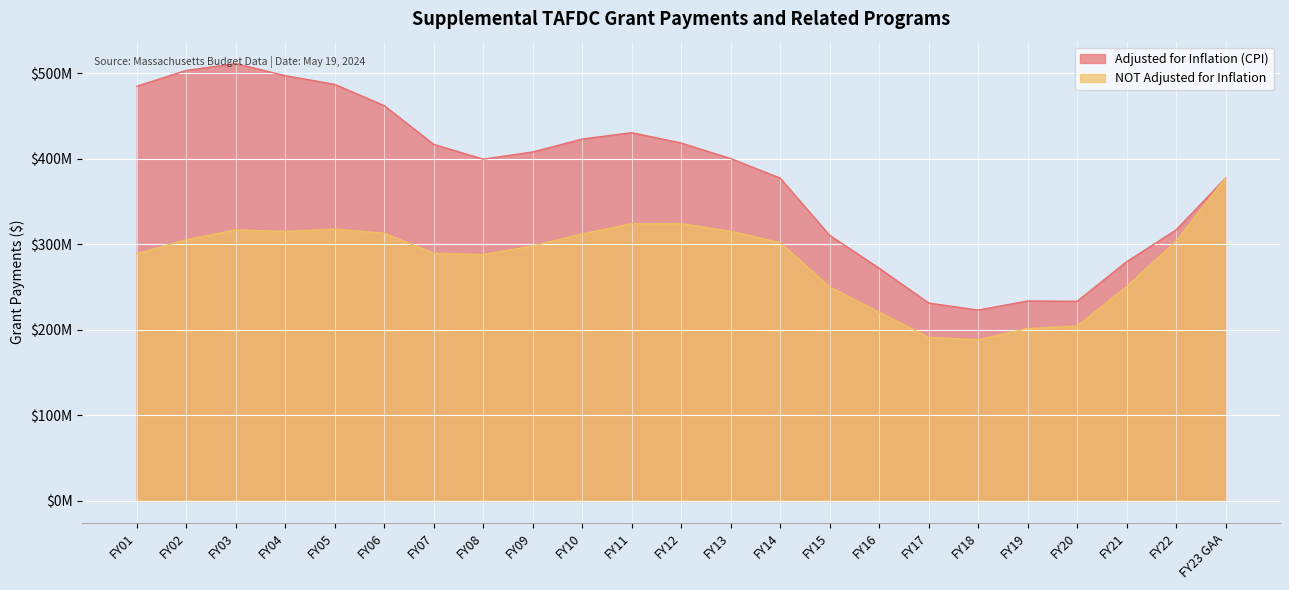

Rank the categories by Adjusted for Inflation (CPI) value from lowest to highest.

FY18, FY17, FY20, FY19, FY16, FY21, FY15, FY22, FY14, FY23 GAA, FY08, FY13, FY09, FY07, FY12, FY10, FY11, FY06, FY01, FY05, FY04, FY02, FY03